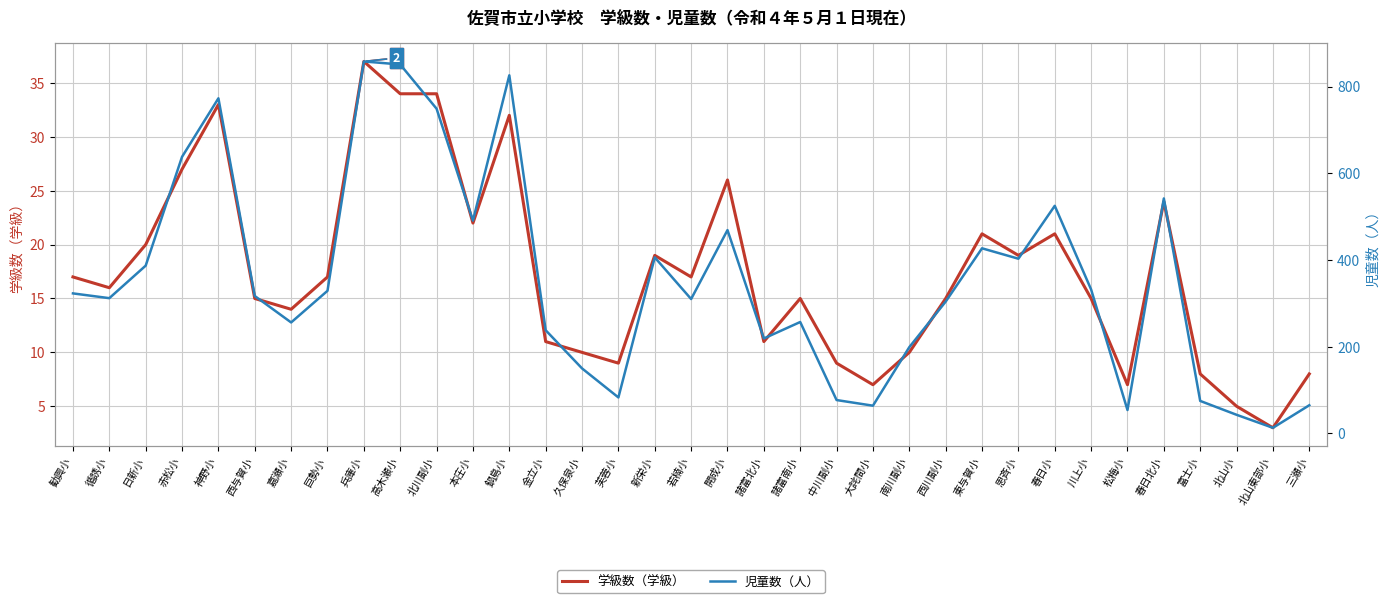

Rank the series by their average value, from highest to lowest.

児童数（人）, 学級数（学級）